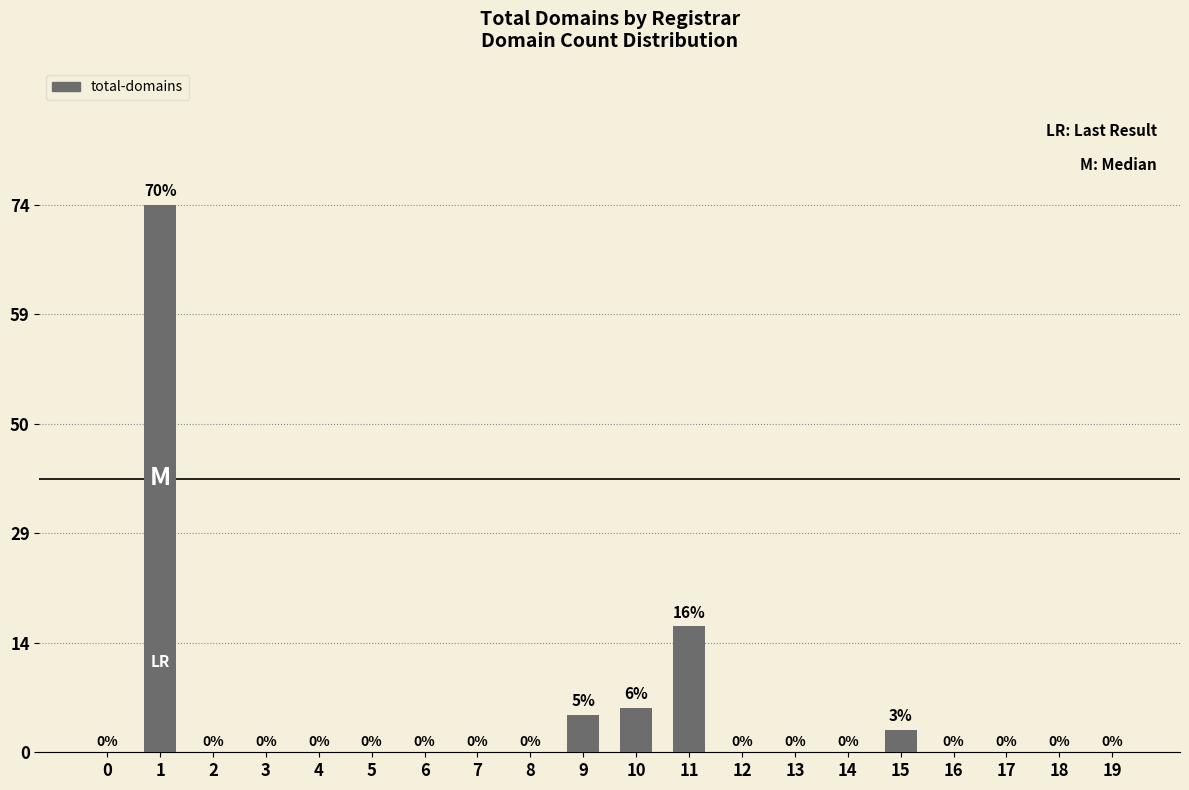

What is the difference between the maximum and minimum values?

74